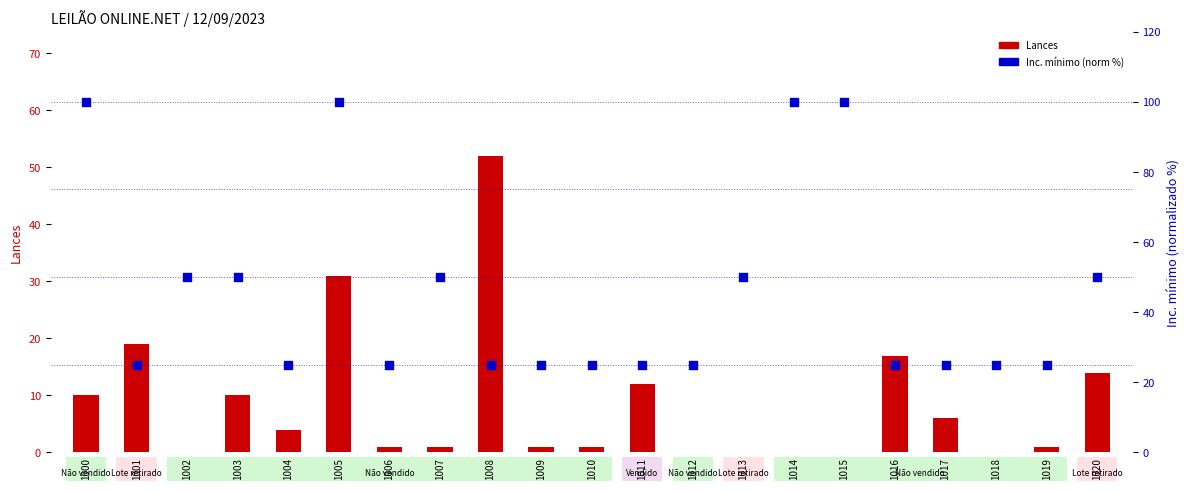

Which series has the widest spread of Y values?

Inc. mínimo (norm)